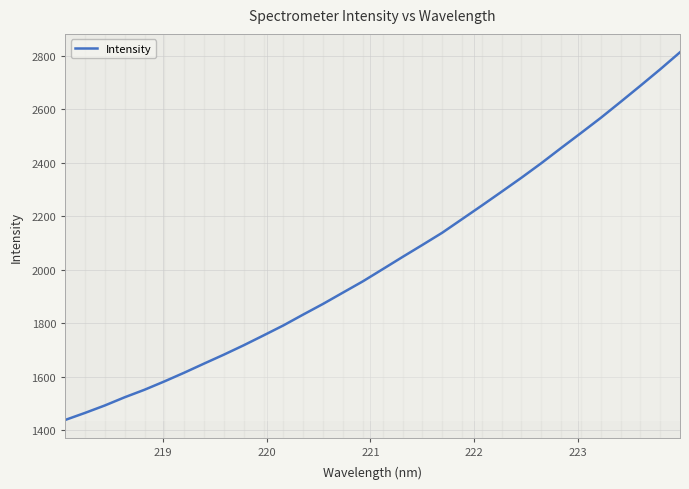

What is the maximum value shown in the chart?

2813.5